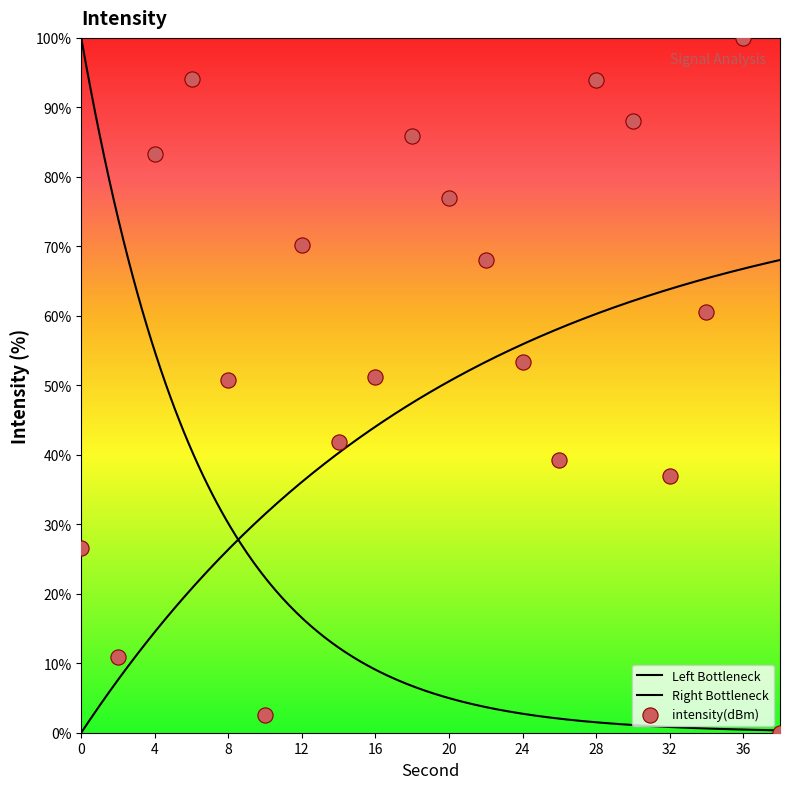

What is the change in value from 6 to 8?

-43.4